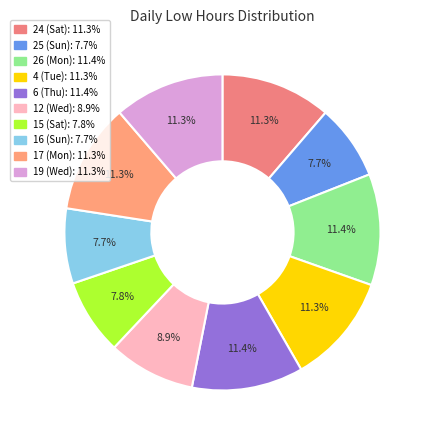

Does any single category account for the majority?

No